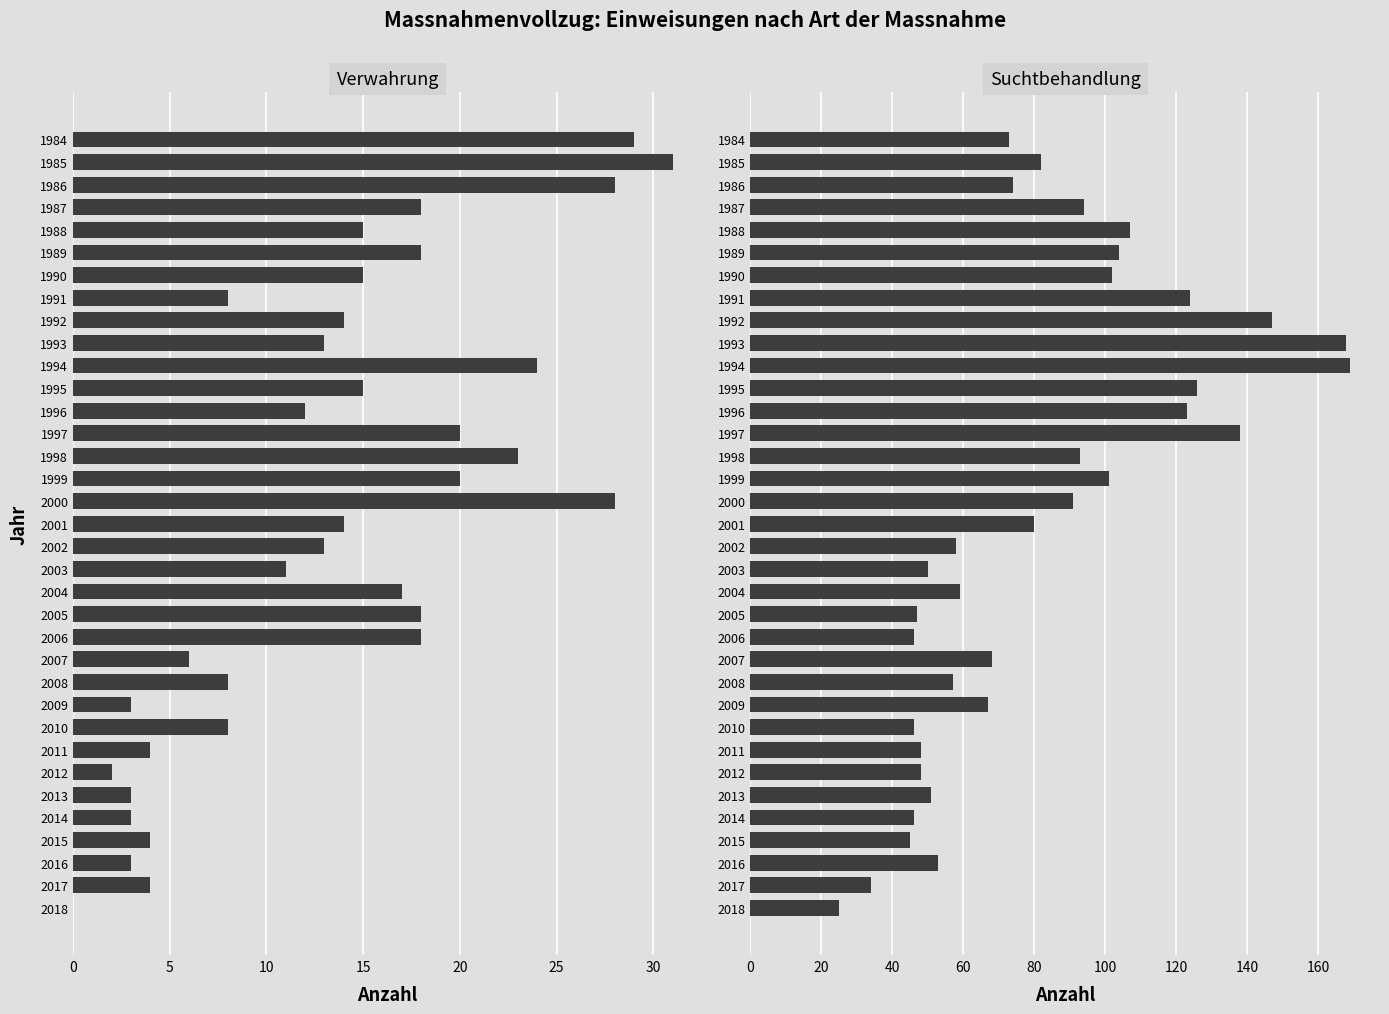

What is the sum of all Verwahrung values?

470